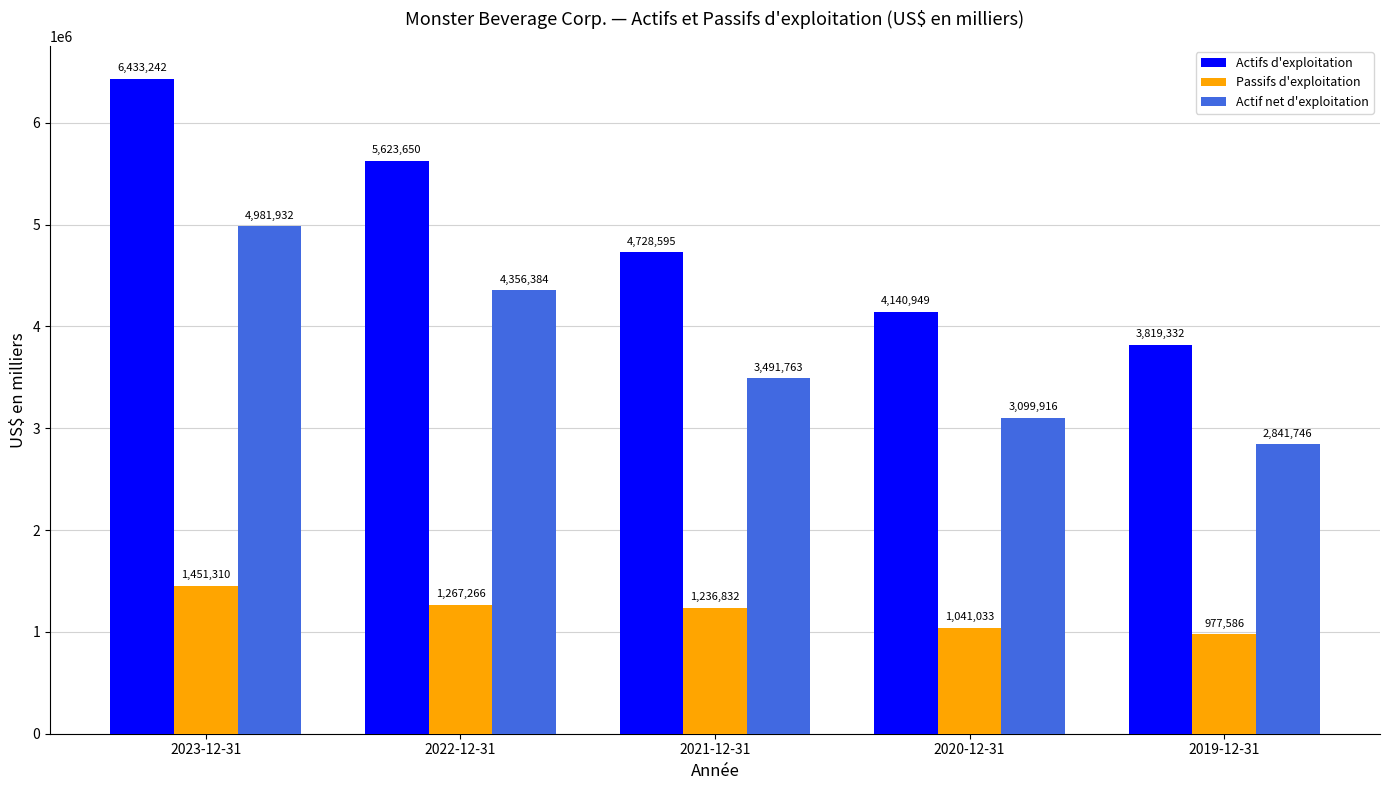

The Passifs d'exploitation series shows 1720468 at 2019-12-31. True or false?

False